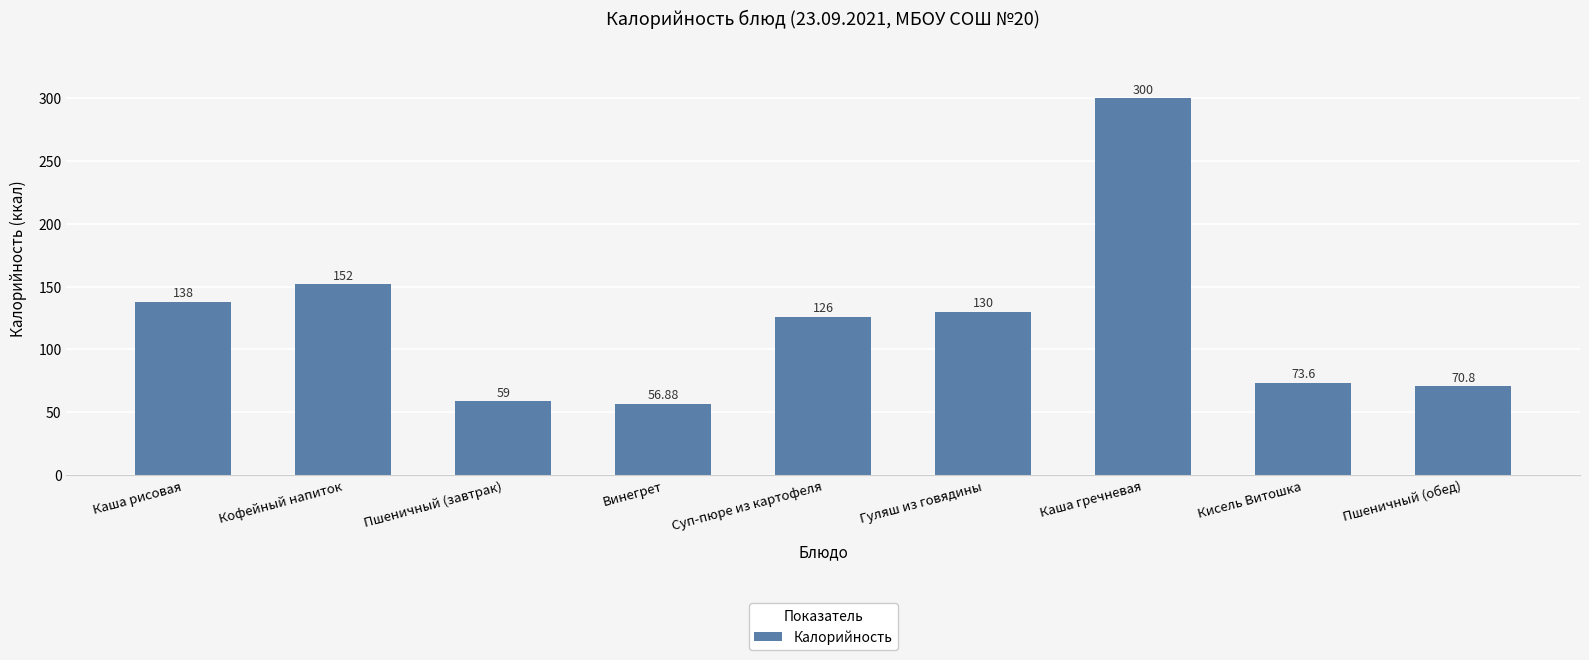

What is the smallest value displayed?

56.9